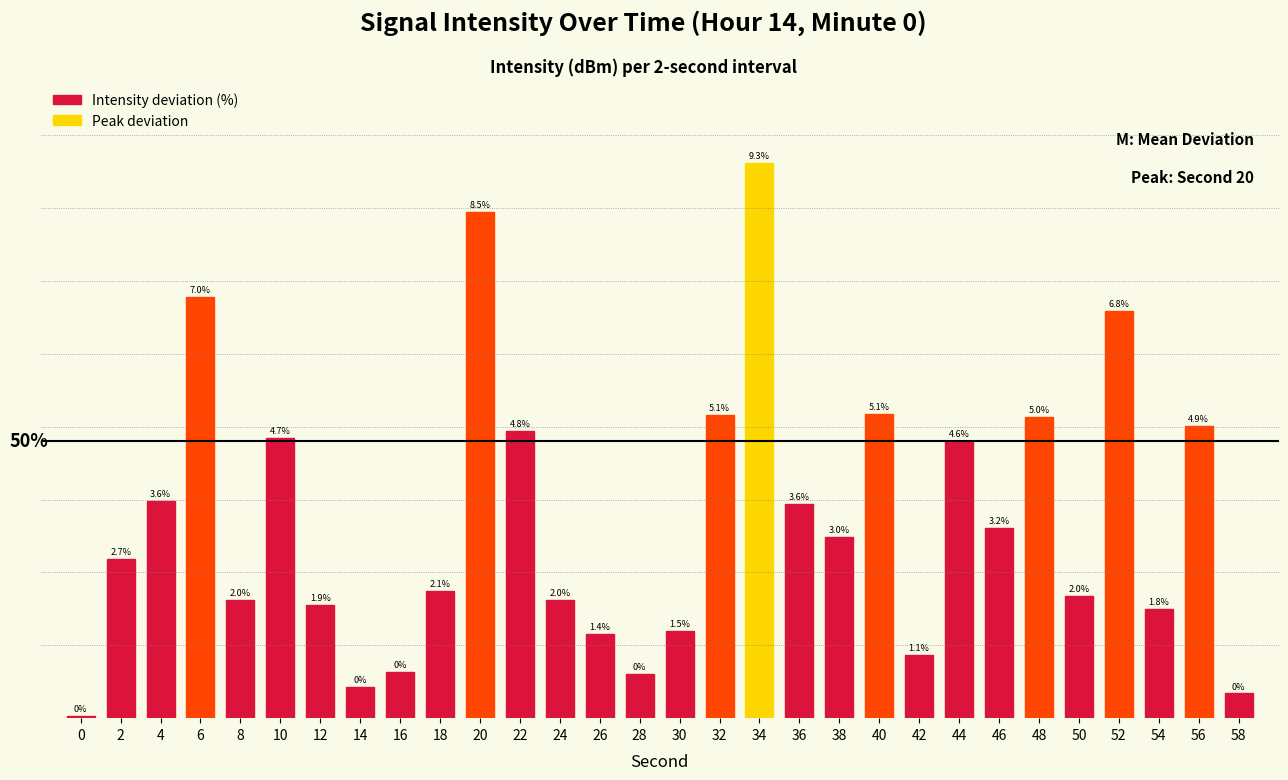

Are the bars horizontal?

No